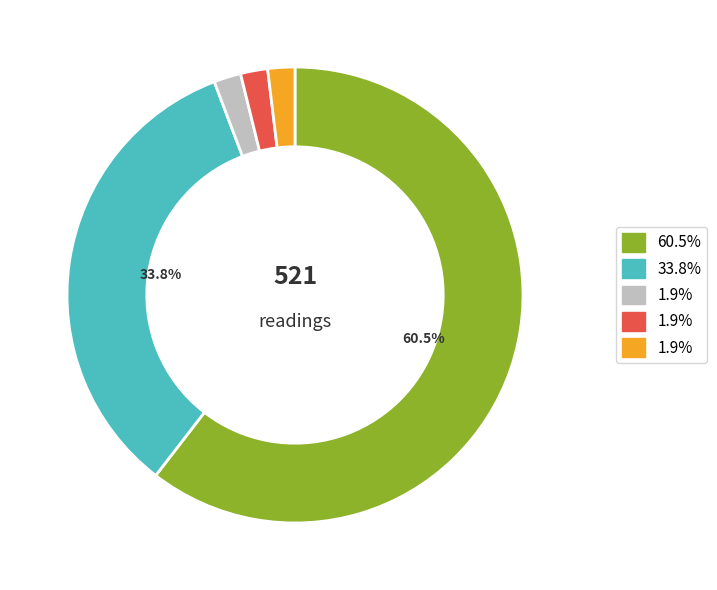

Is there a majority slice in this chart?

Yes